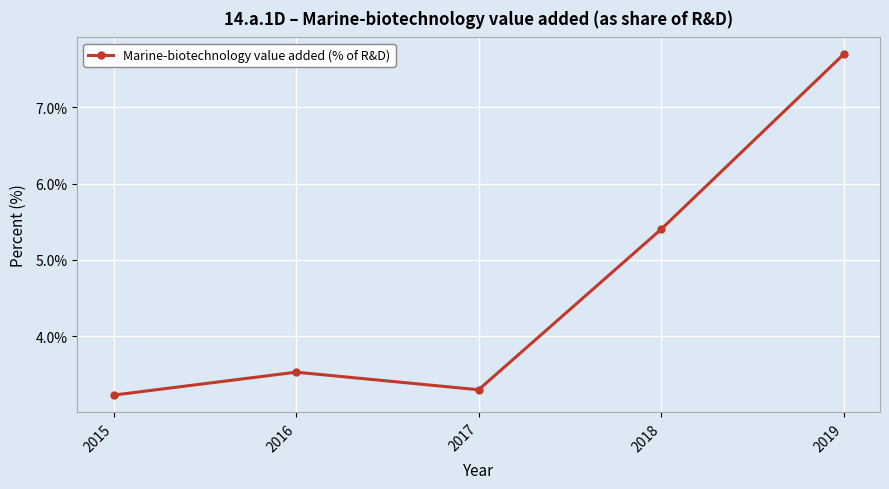

How many categories are shown in the chart?

5